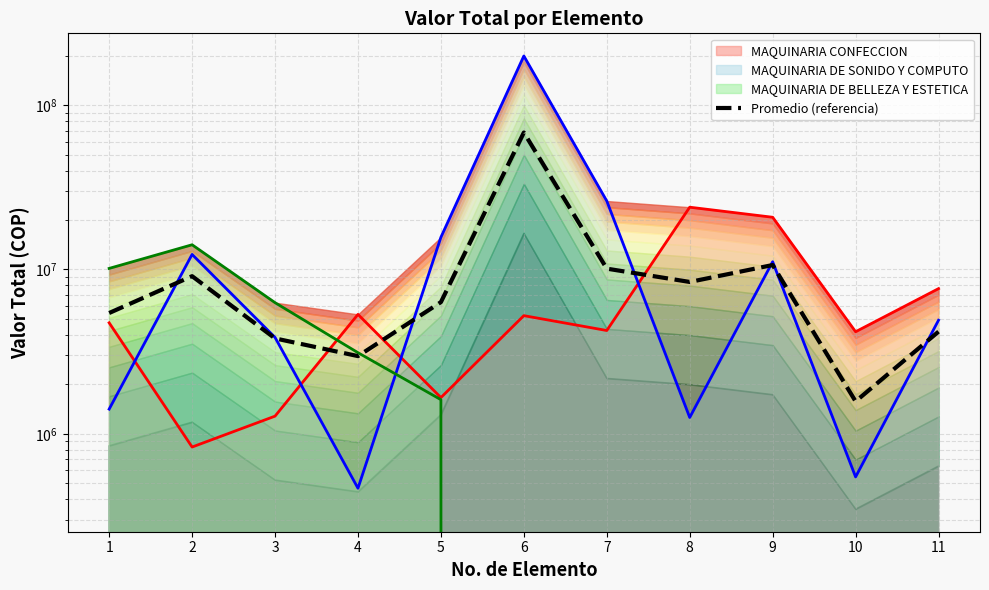

How many interior local peaks (higher than both neighbors) does the data have?

3